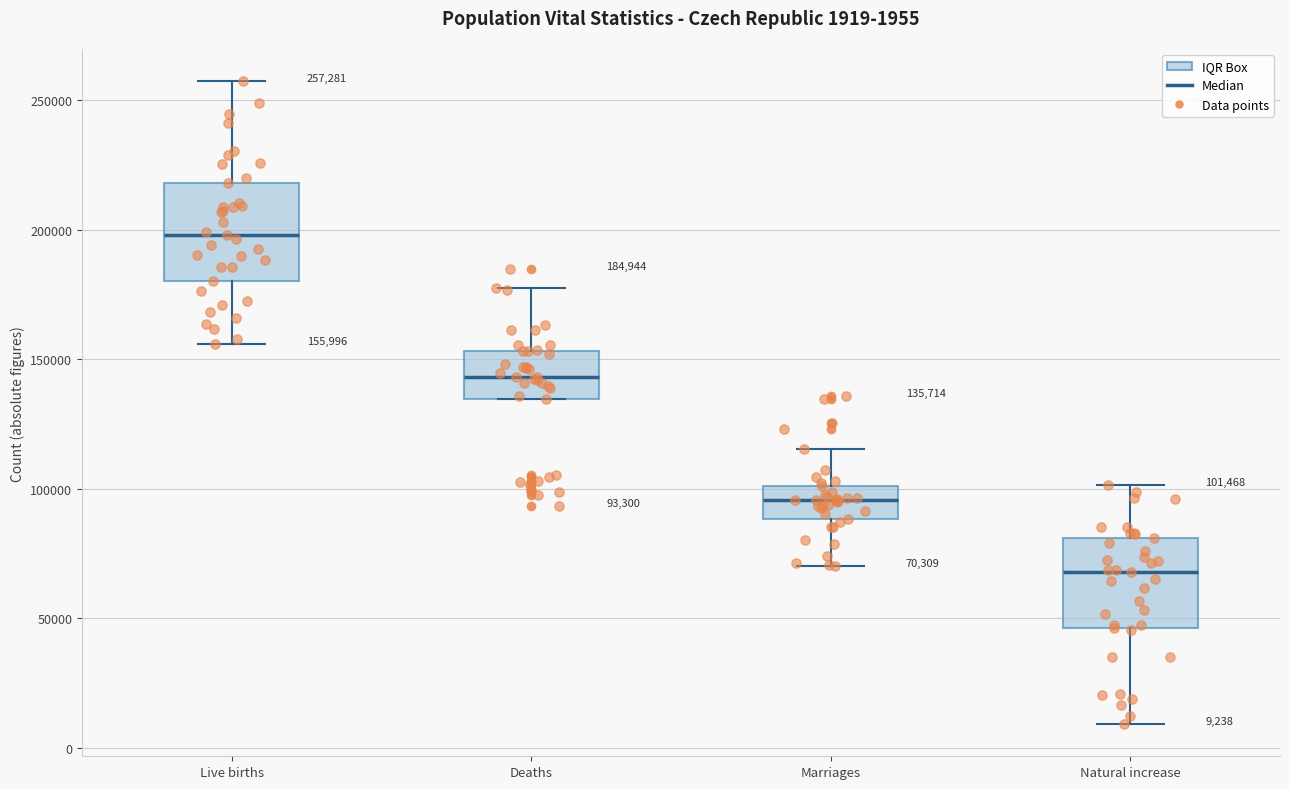

Which box has the lowest median line?

Natural increase